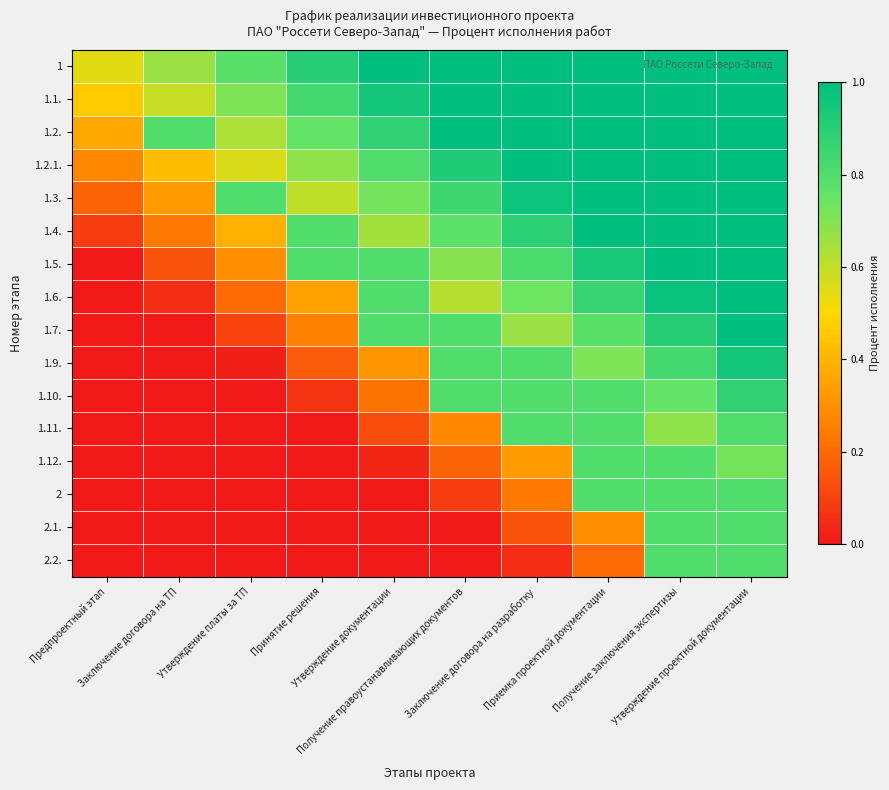

What is the difference between the highest and lowest values at Заключение договора на разработку?

1.0